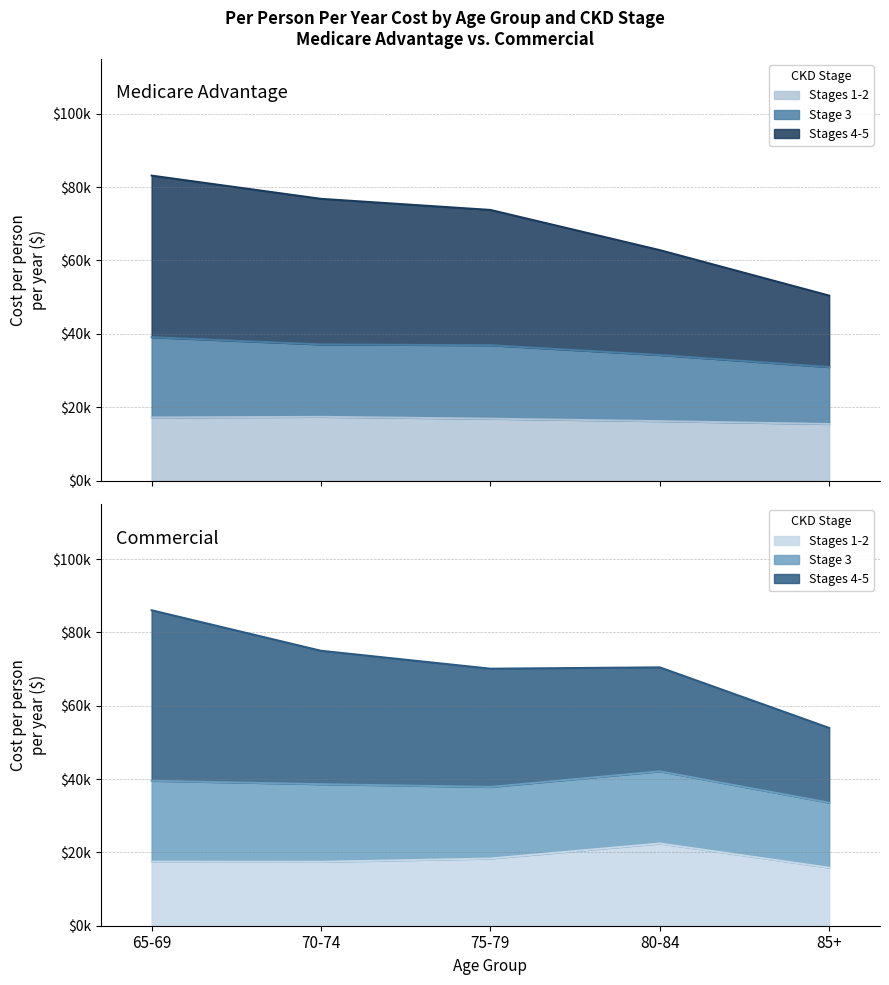

True or false: Medicare: Stages 1-2 and Medicare: Stages 4-5 intersect in this chart.

False